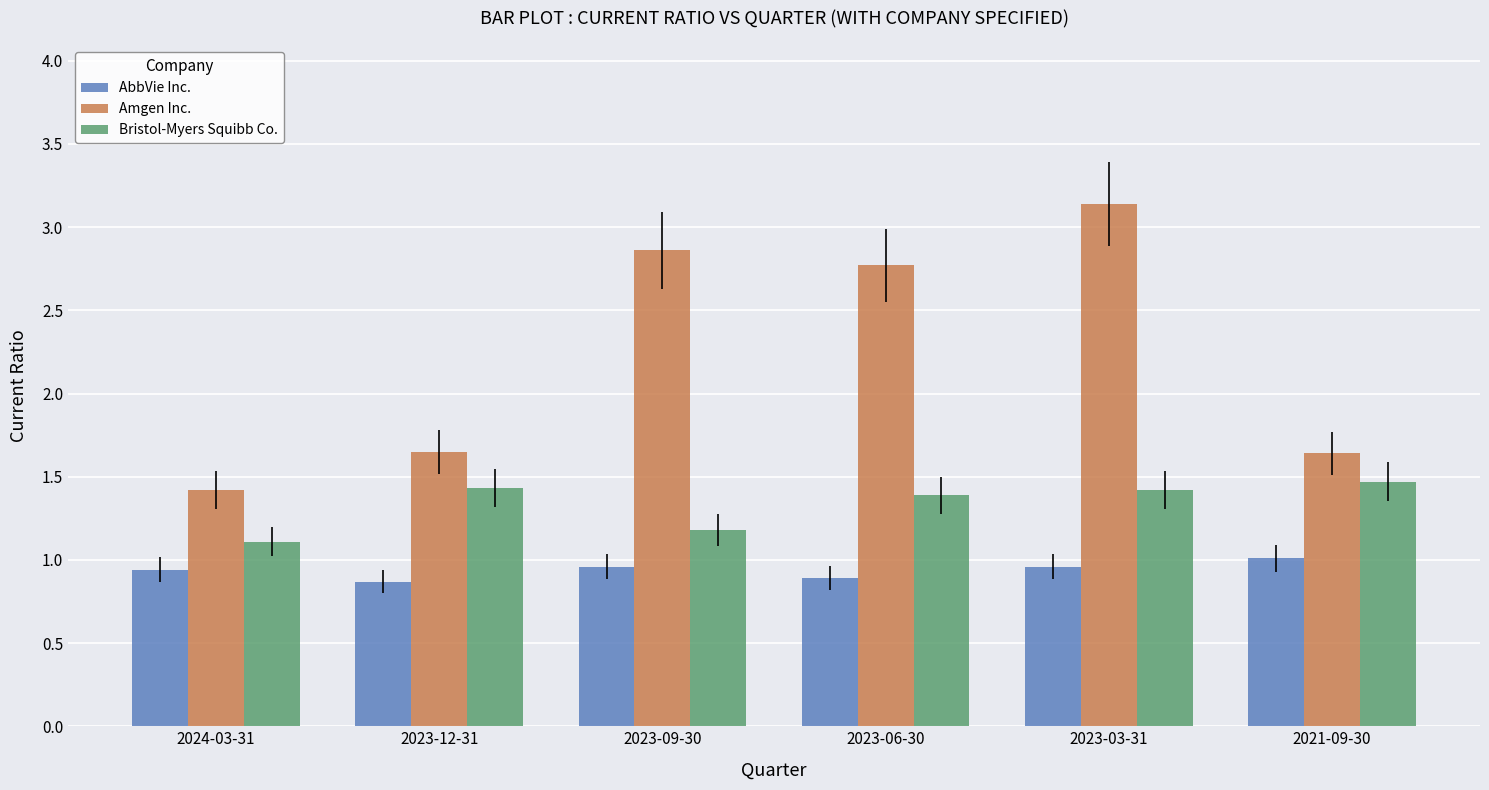

How many data points does each series have?

6